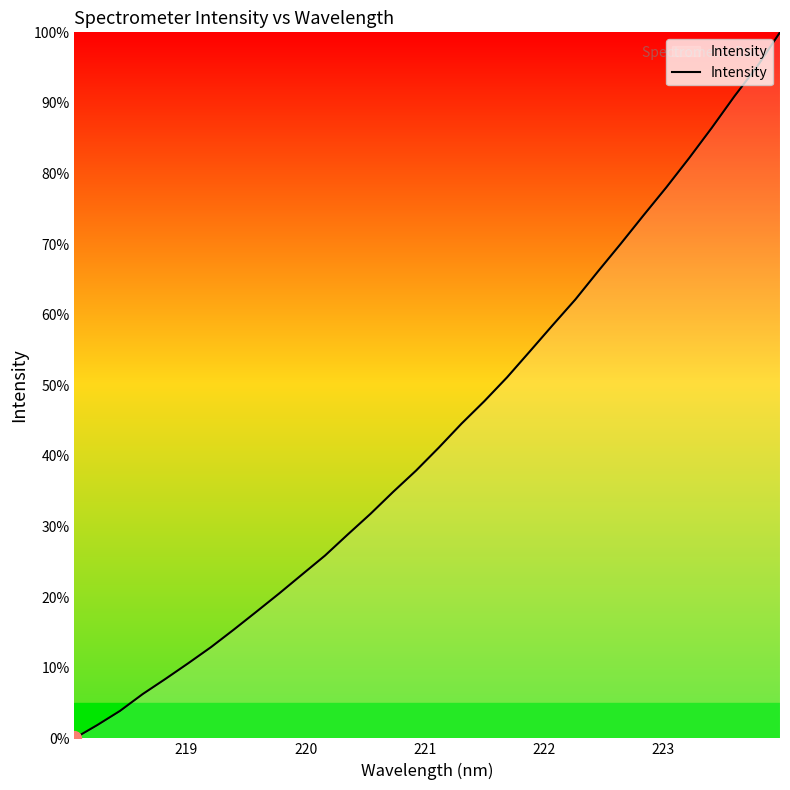

What is the maximum value shown in the chart?

100.0